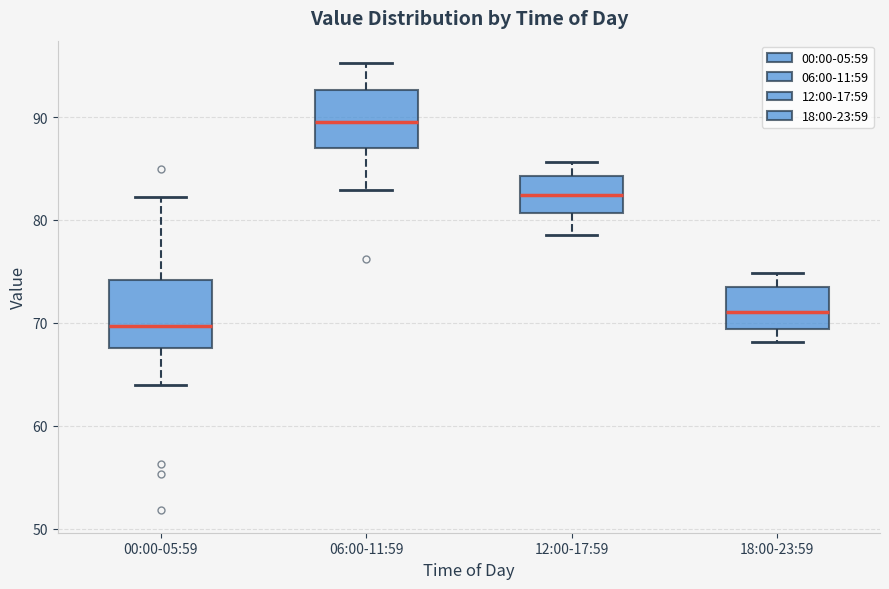

Where is the lower edge of the box for 18:00-23:59 on the y-axis? The values are not printed on the chart, so give them approximately, as read against the axis.

69